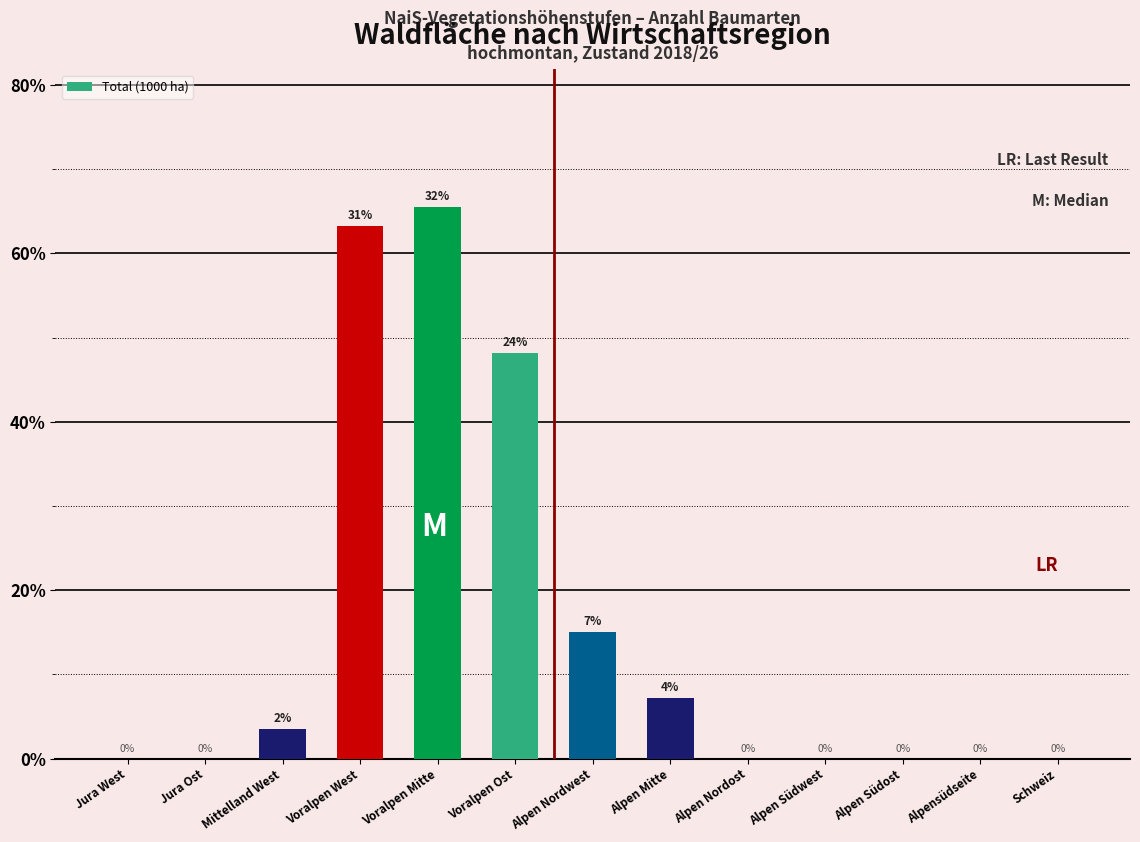

Are the bars grouped side by side (vs. stacked)?

No